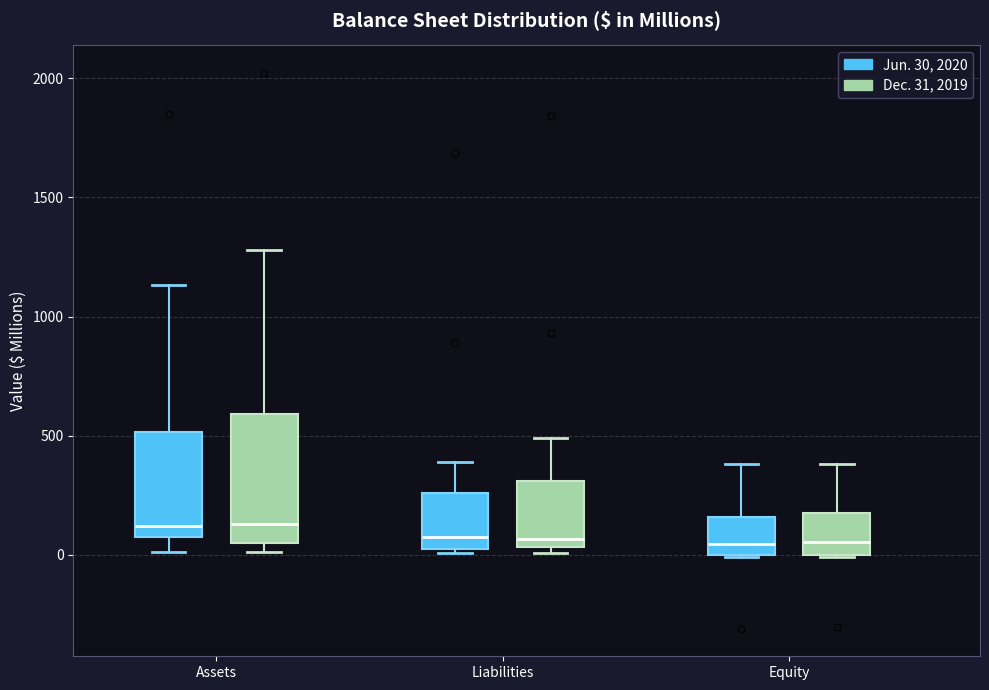

Reading left to right, read every box against the y-axis: the position of its median line, the range the box covers, and the ends of its whiskers. The values are not printed on the chart, so give them approximately, as read against the axis.

Assets (Jun. 30, 2020): median 100, box 50 to 500, whiskers 0 to 1150
Assets (Dec. 31, 2019): median 150, box 50 to 600, whiskers 0 to 1300
Liabilities (Jun. 30, 2020): median 100, box 0 to 250, whiskers 0 (just below the box's lower edge) to 400
Liabilities (Dec. 31, 2019): median 50 (just above the box's lower edge), box 50 to 300, whiskers 0 to 500
Equity (Jun. 30, 2020): median 50, box 0 to 150, whiskers 0 to 400
Equity (Dec. 31, 2019): median 50, box 0 to 150, whiskers 0 to 400